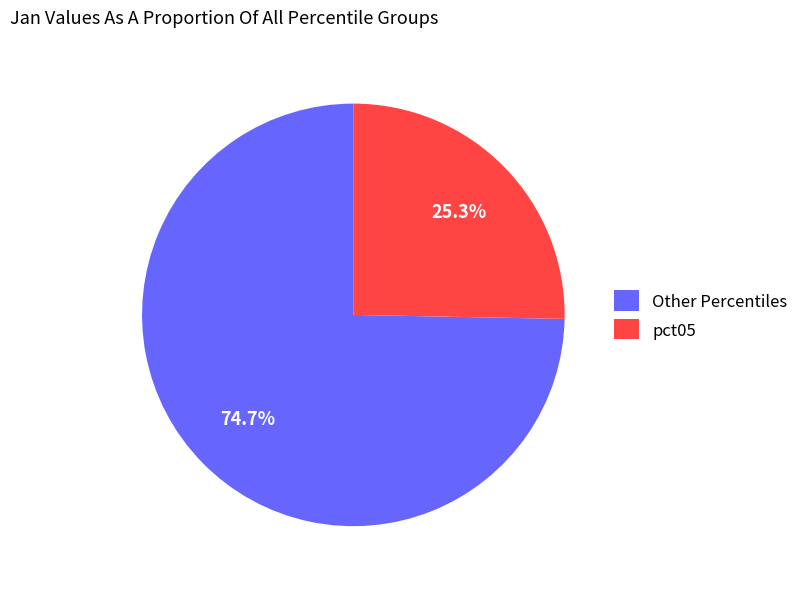

Is the sum of pct05 and Other Percentiles greater than half?

Yes